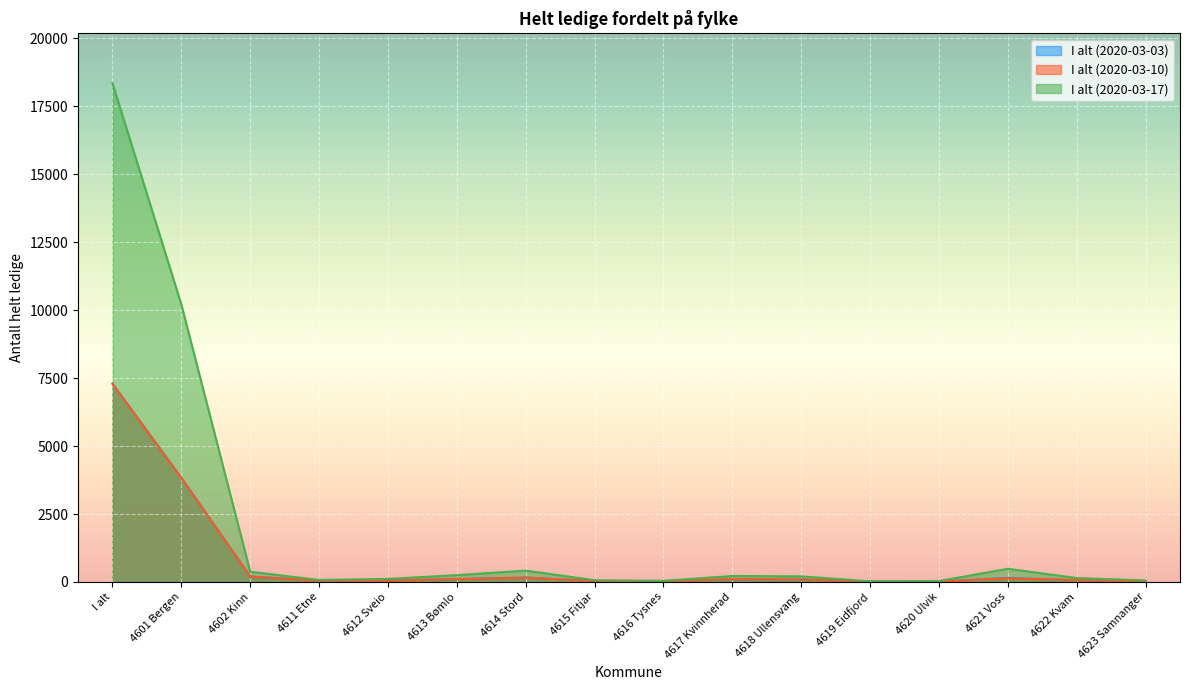

In I alt (2020-03-10), how many points are lower than both neighbors (excluding endpoints)?

3